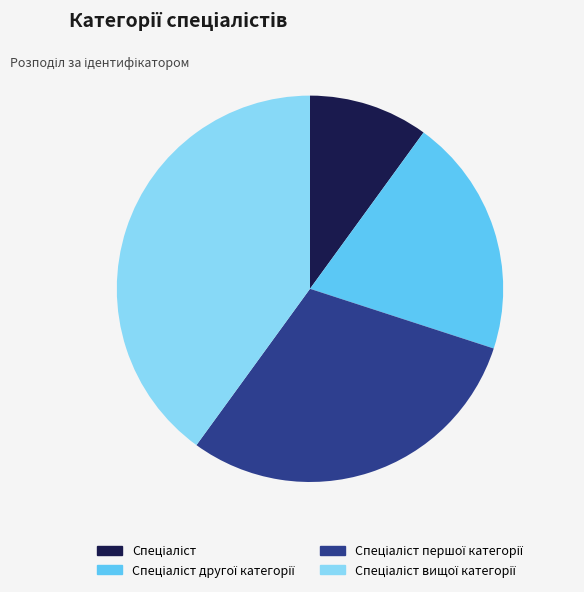

Does any single category account for the majority?

No